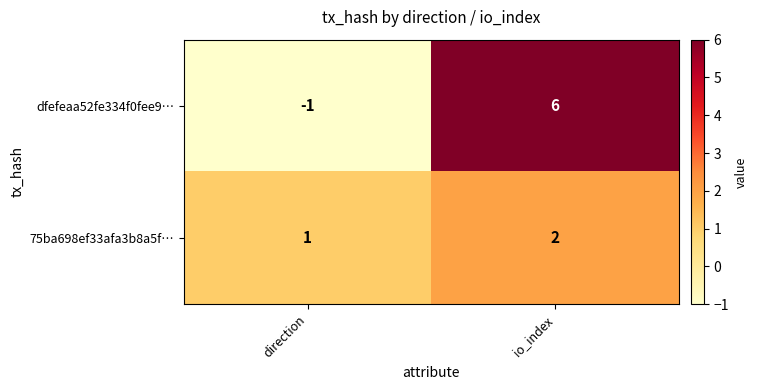

What is the difference between the maximum and minimum values in the dfefeaa52fe334f0fee9… series?

7